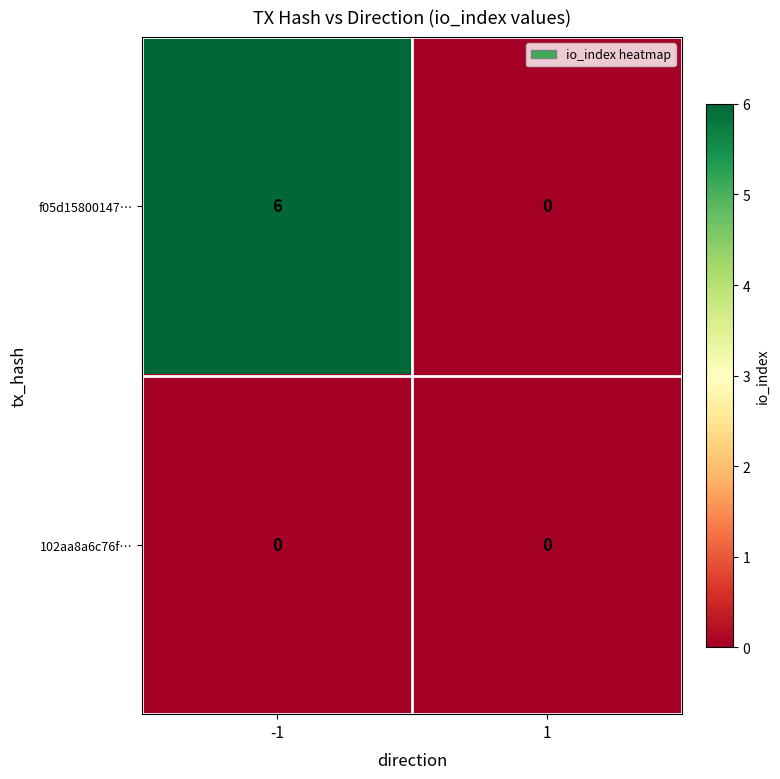

Which series changed the most between -1 and 1?

f05d15800147…